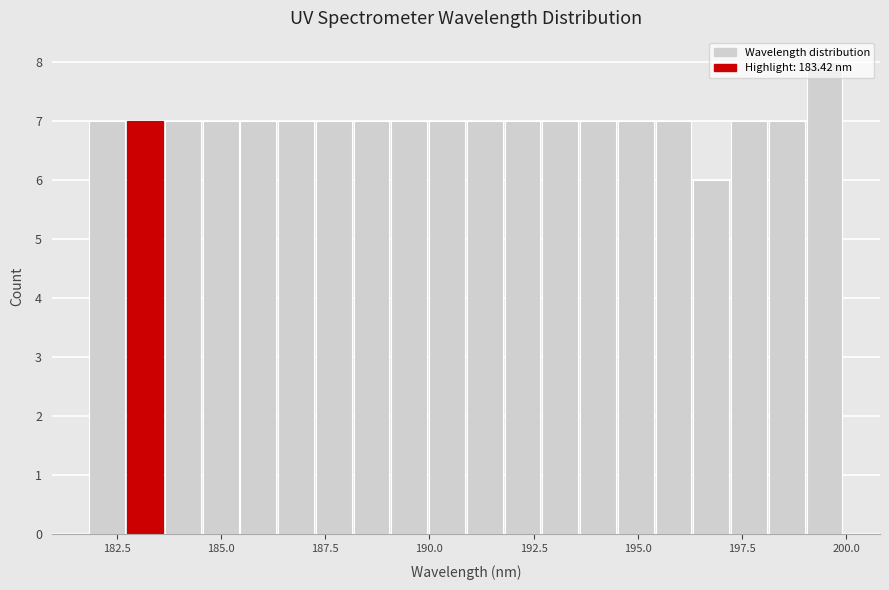

Read against the x-axis, roughly where is the centre of the tallest bar?

199.5